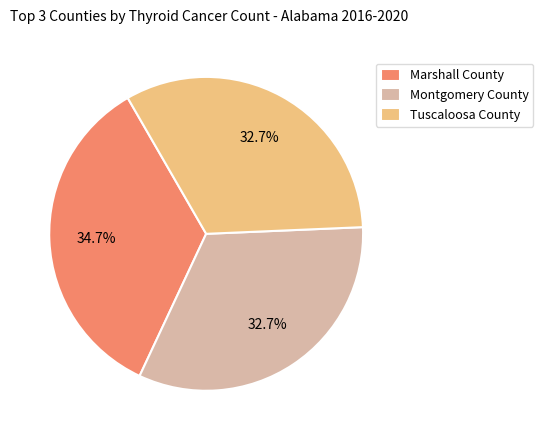

Combined, what portion of the pie is Tuscaloosa County and Montgomery County?

65.3%